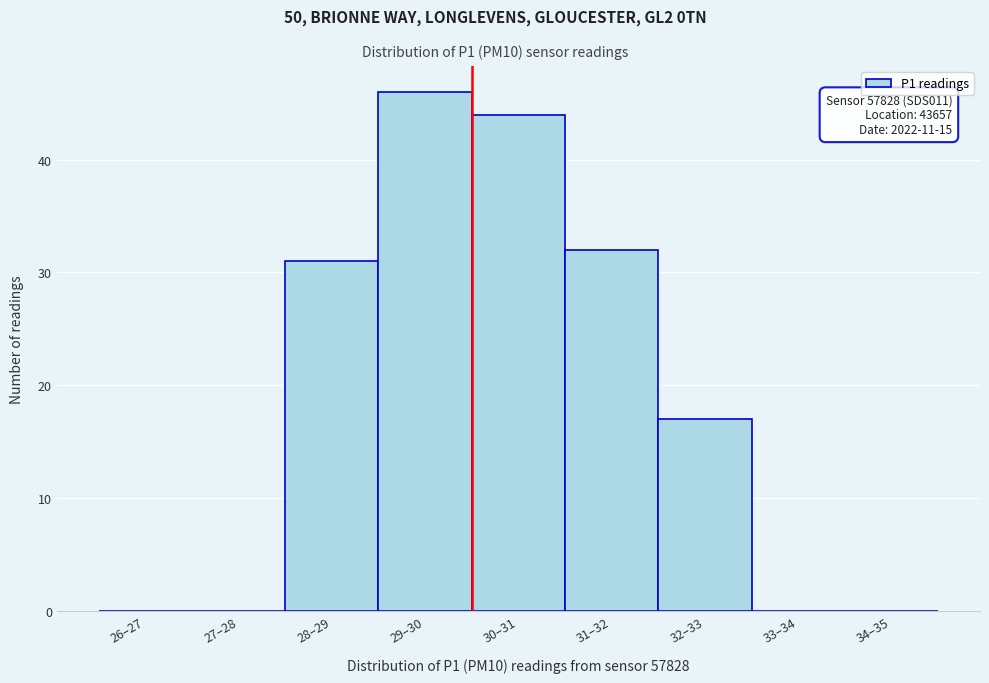

Reading left to right, what are all the values shown in this chart?

26–27=0	27–28=0	28–29=31	29–30=46	30–31=44	31–32=32	32–33=17	33–34=0	34–35=0